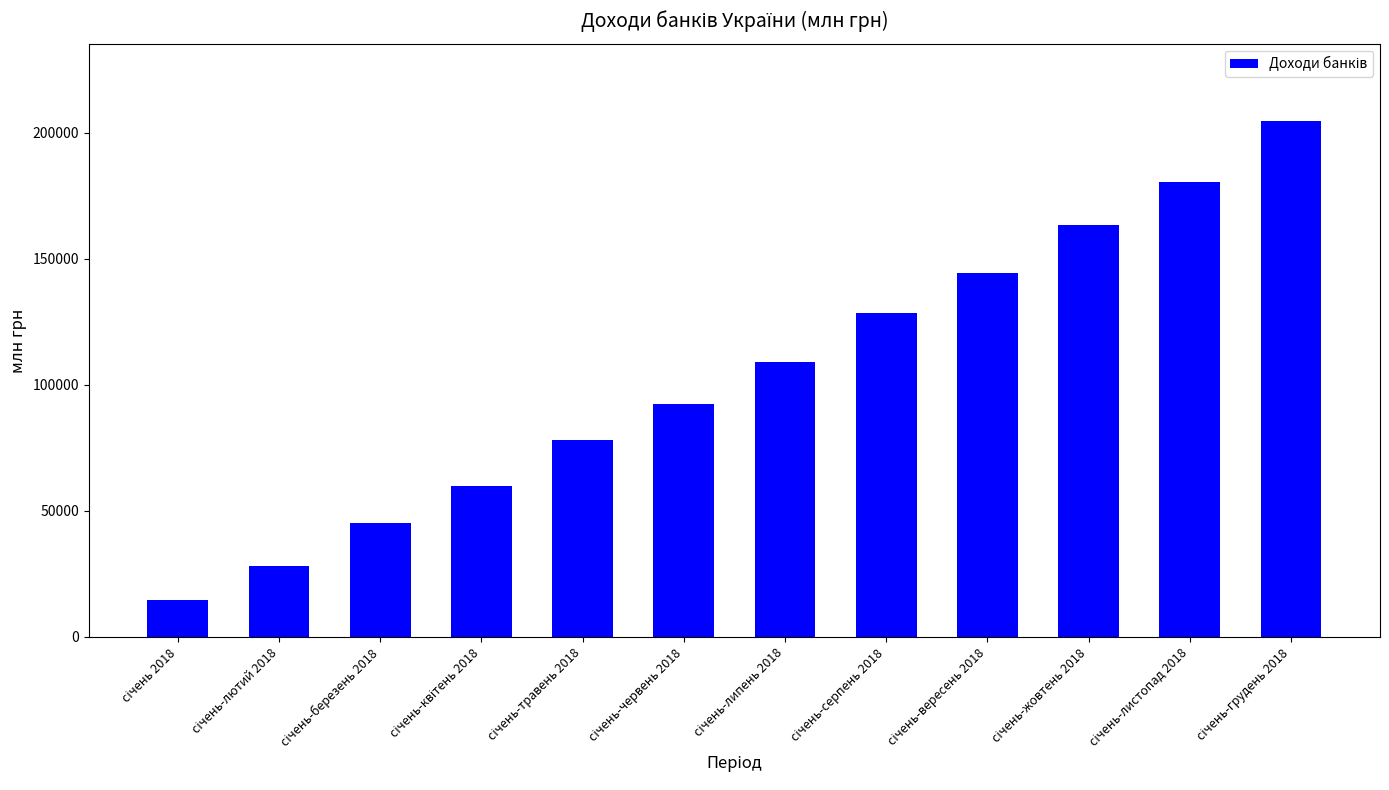

What is the difference between the maximum and minimum values?

189955